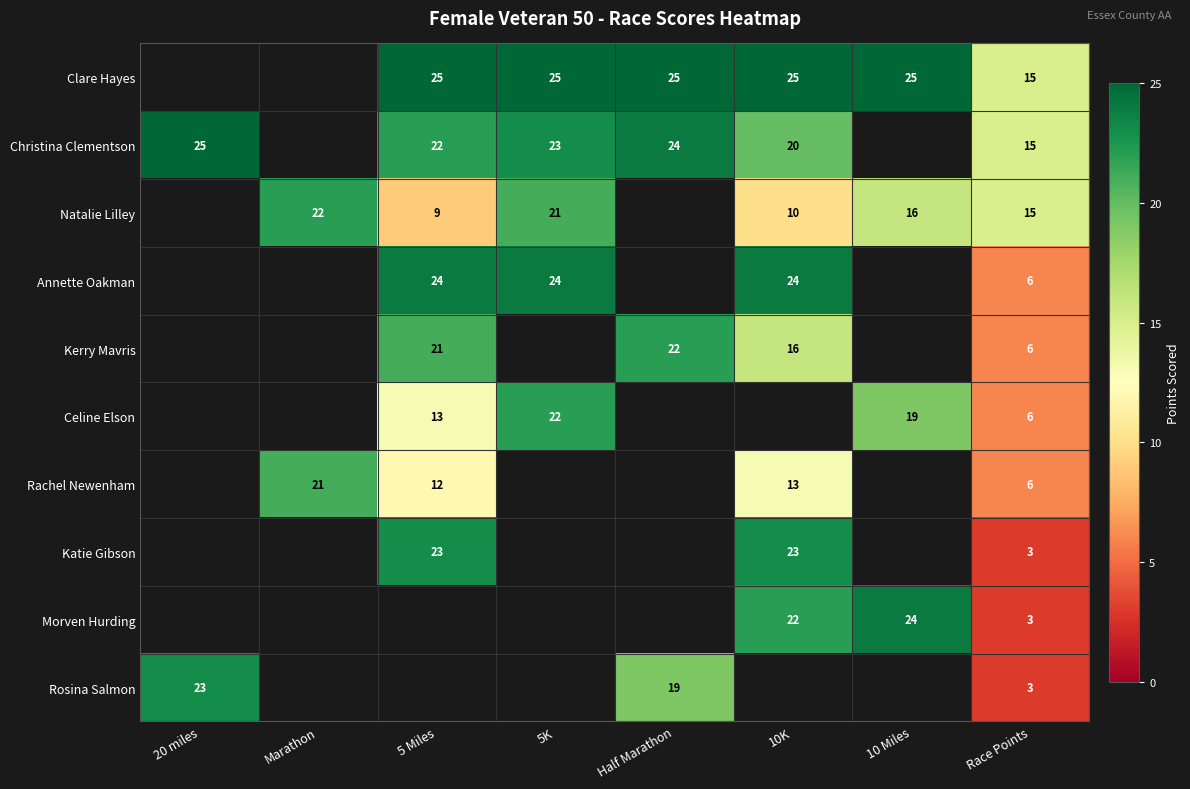

True or false: Morven Hurding has a value of 1 at Race Points.

False